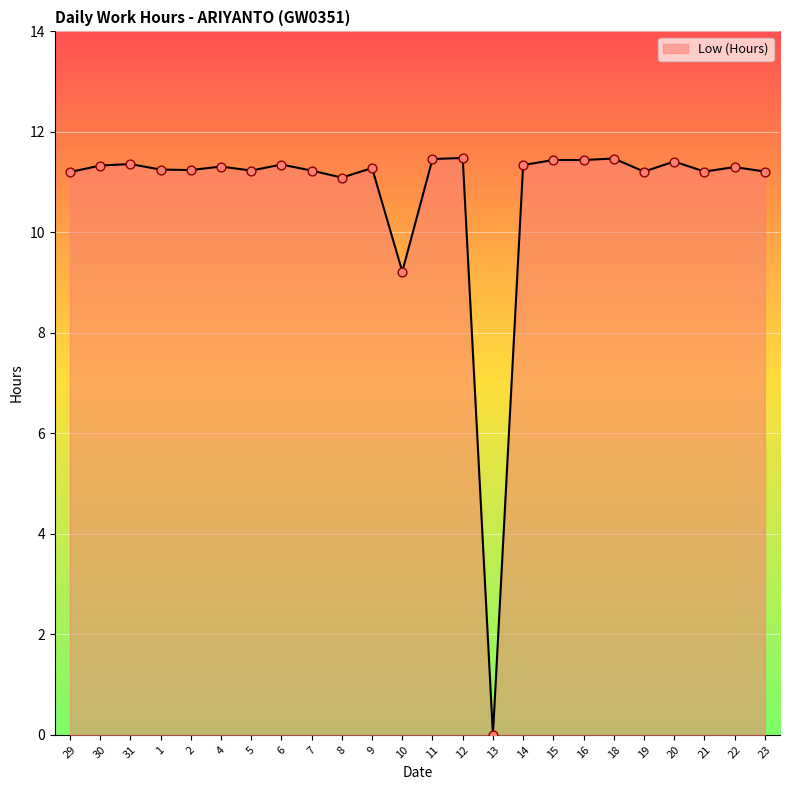

Approximately how many times larger is the value at 6 compared to 16?

1.0